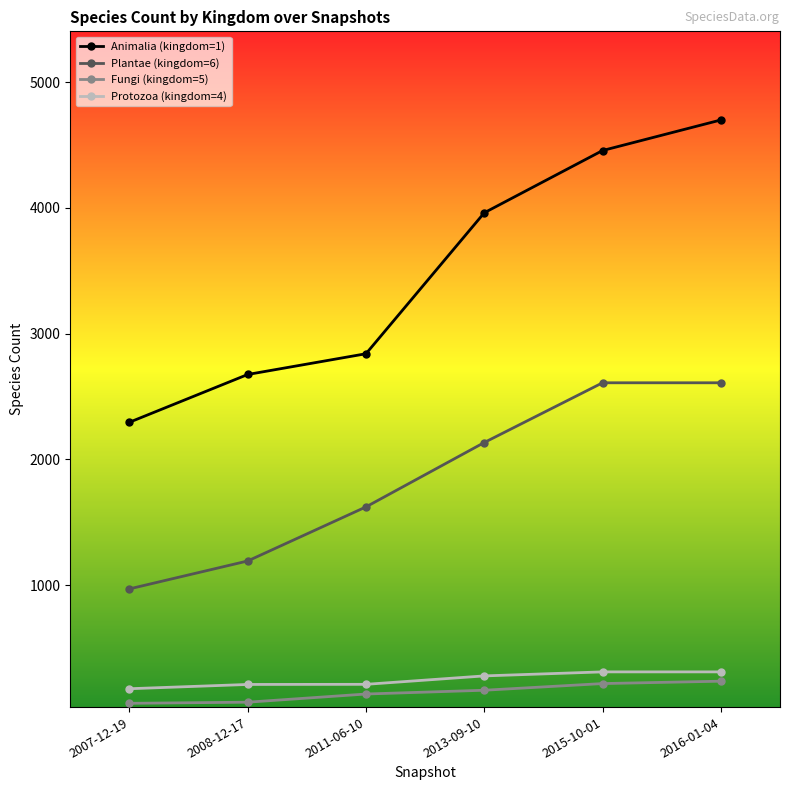

True or false: Plantae (kingdom=6) and Fungi (kingdom=5) cross at least once.

False